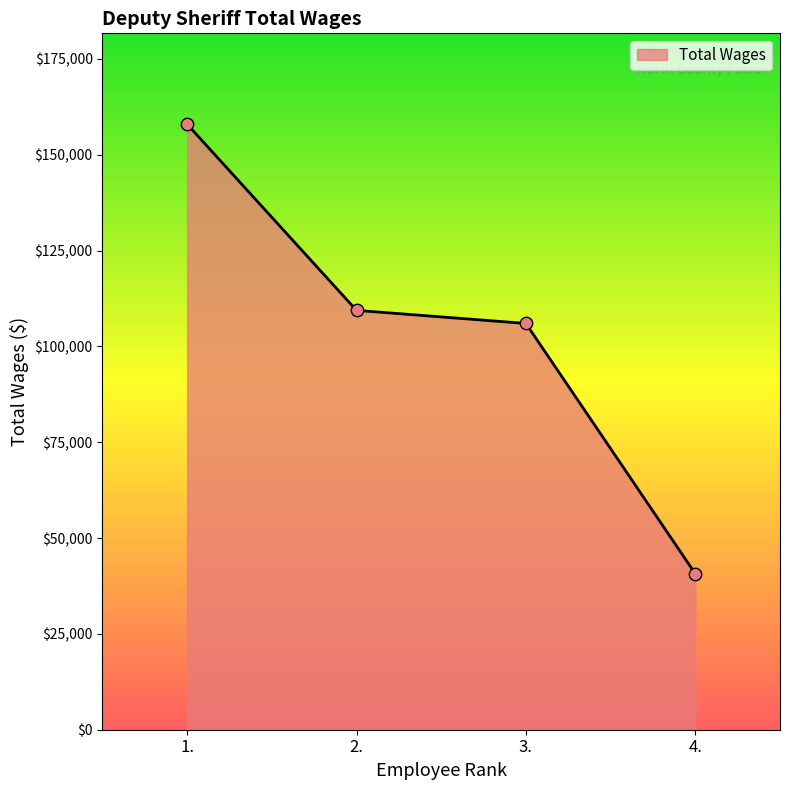

What is the ratio of the value at 2. to the value at 1.?

0.7